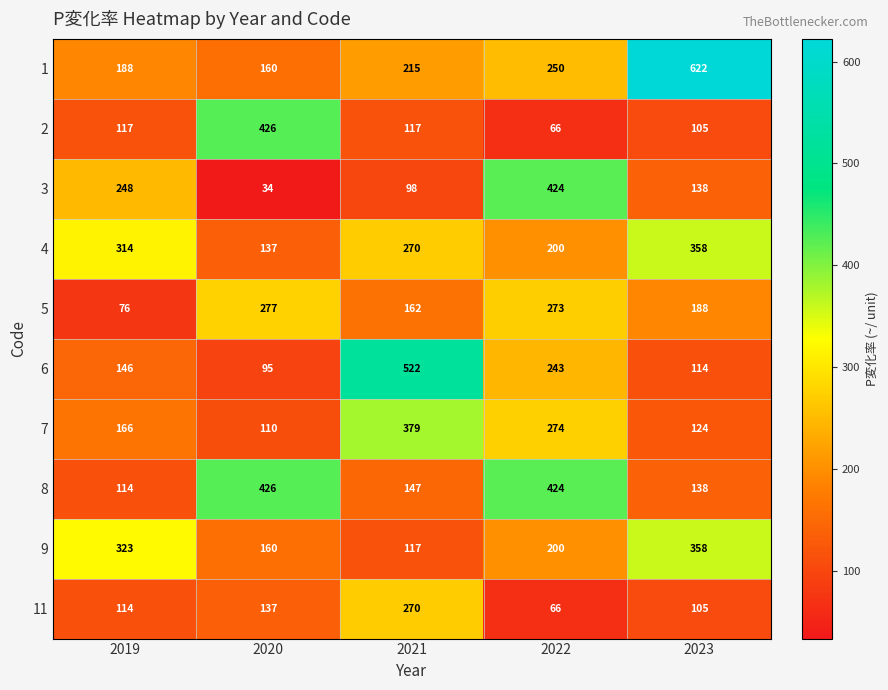

True or false: 7 has a value of 225 at 2019.

False